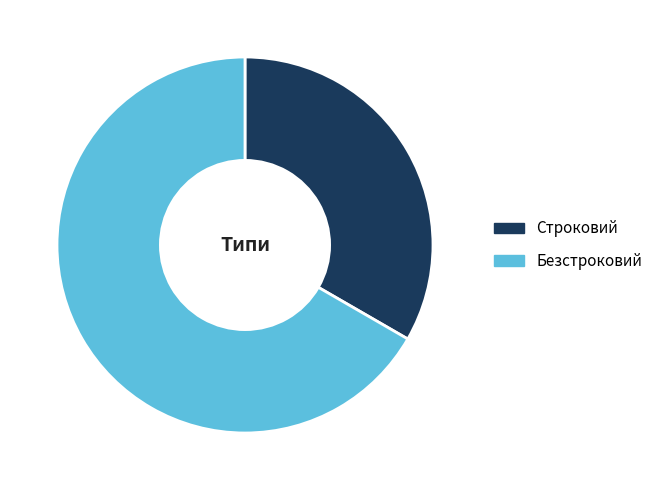

Is it true that Безстроковий is 53% of the pie?

False